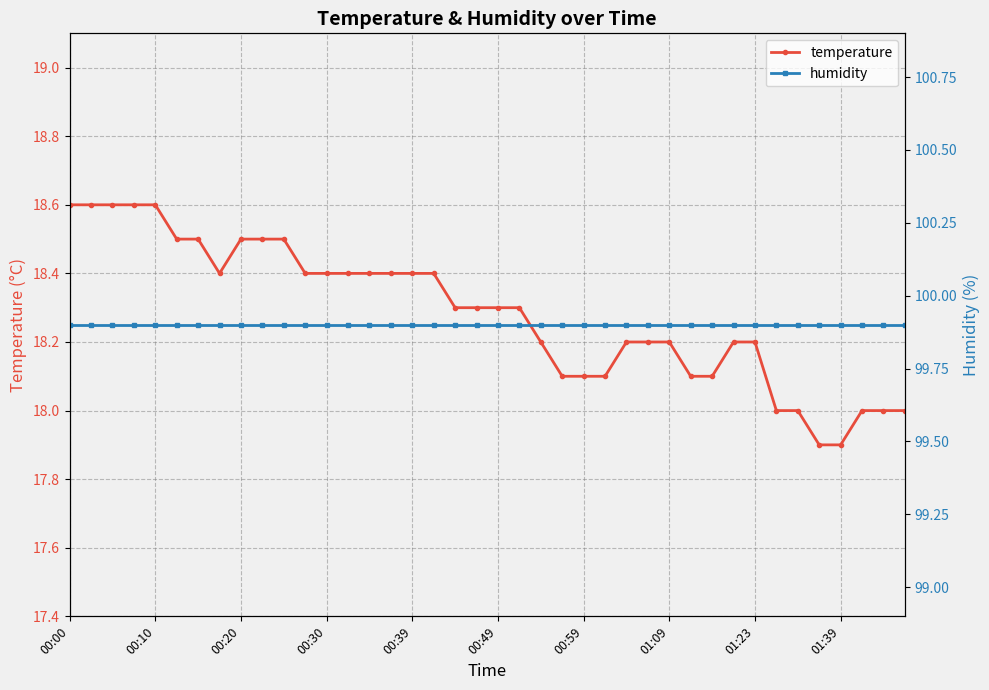

What is the highest value of the temperature series?

18.6